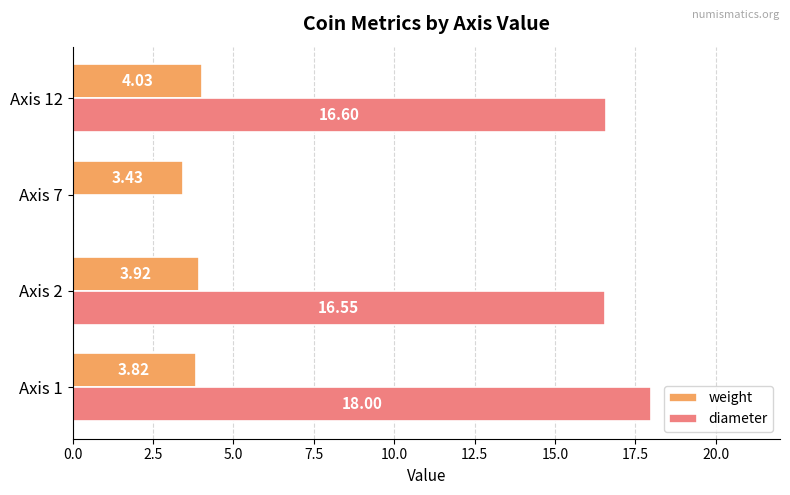

Between Axis 2 and Axis 7, which series saw the biggest shift?

diameter